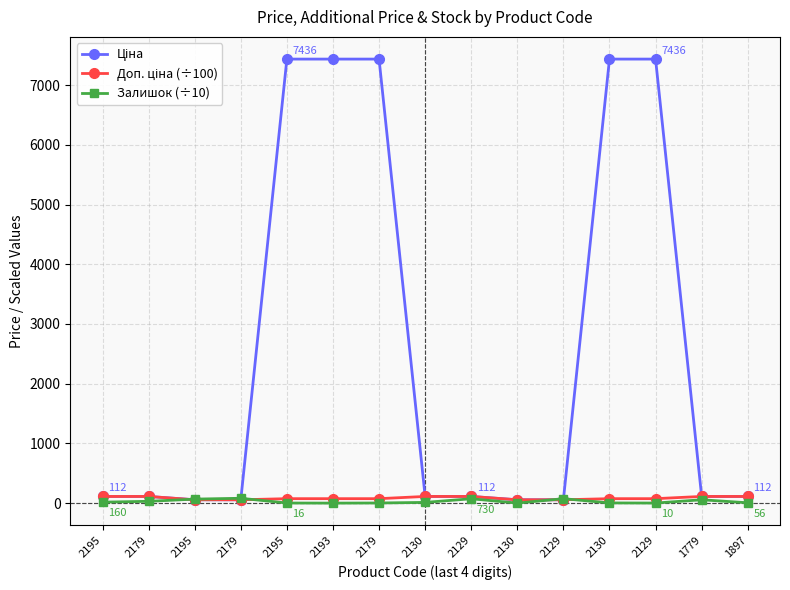

At which label is Залишок (÷10) closest to 40?

2179